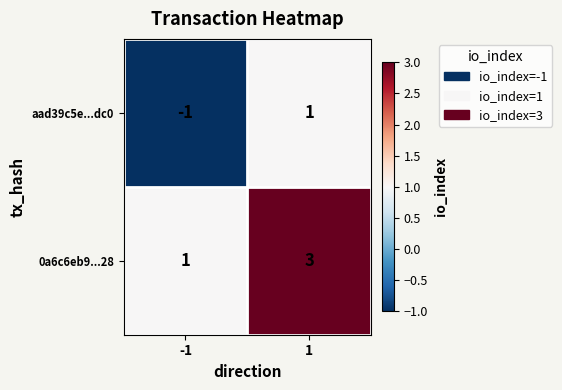

Rank the series by their average value, from highest to lowest.

0a6c6eb9...28, aad39c5e...dc0